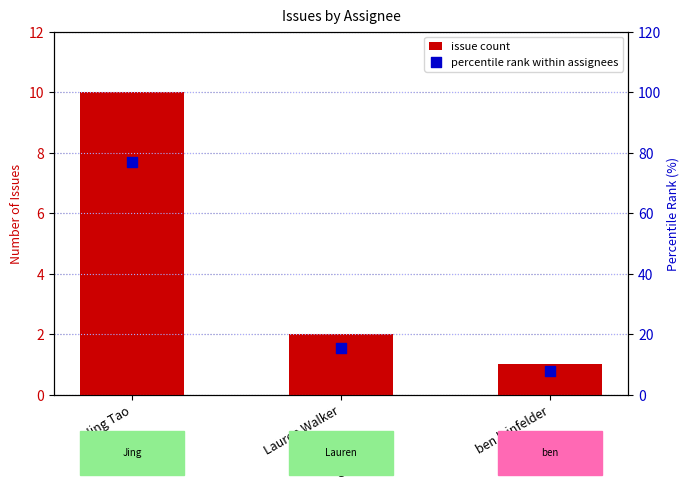

Which series has the largest Y range (max minus min)?

percentile rank within assignees